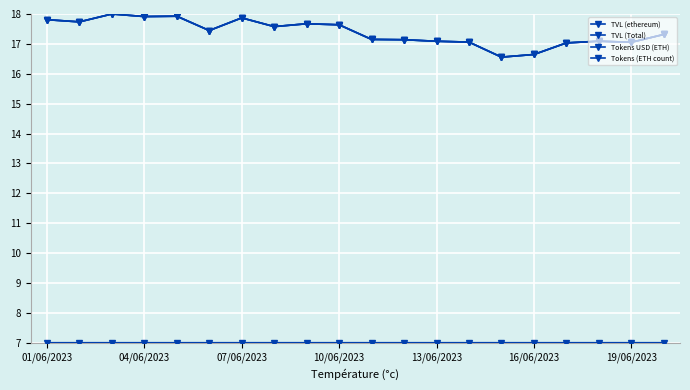

What is the lowest value of the Tokens USD (ETH) series?

16.6